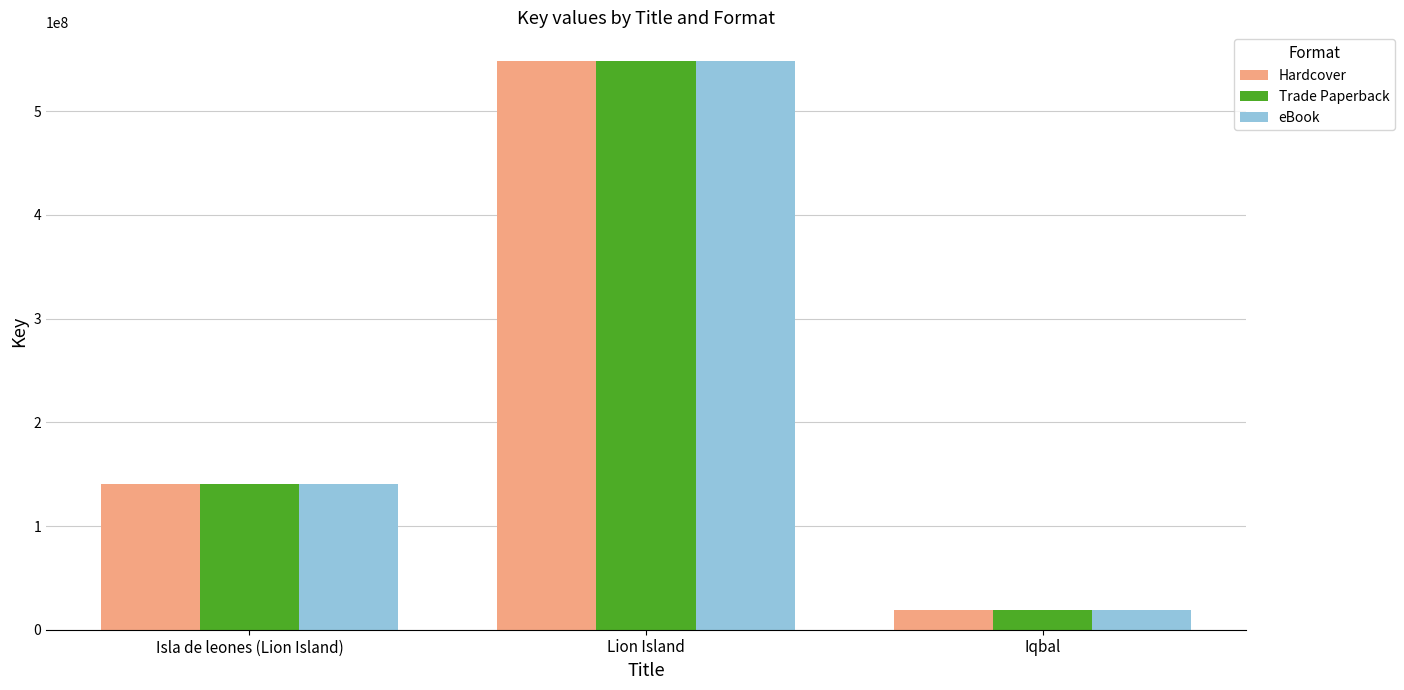

Count the number of categories in the chart.

3